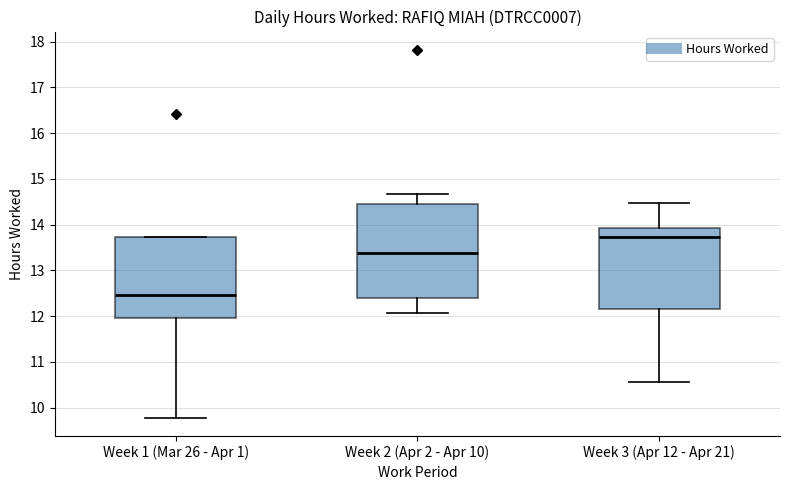

Reading left to right, transcribe this box plot: for each box, give where its median line is, the range the box spans, and where its two whiskers end, as read against the y-axis. The values are not printed on the chart, so give them approximately, as read against the axis.

Week 1 (Mar 26 - Apr 1): median 12.5, box 12.0 to 13.7, whiskers 9.8 to 13.7
Week 2 (Apr 2 - Apr 10): median 13.4, box 12.4 to 14.5, whiskers 12.1 to 14.7
Week 3 (Apr 12 - Apr 21): median 13.7, box 12.1 to 13.9, whiskers 10.6 to 14.5